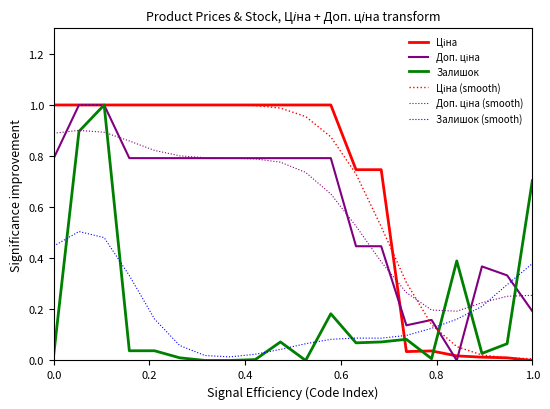

What is the difference between the second highest and minimum values in the Залишок series?

0.9